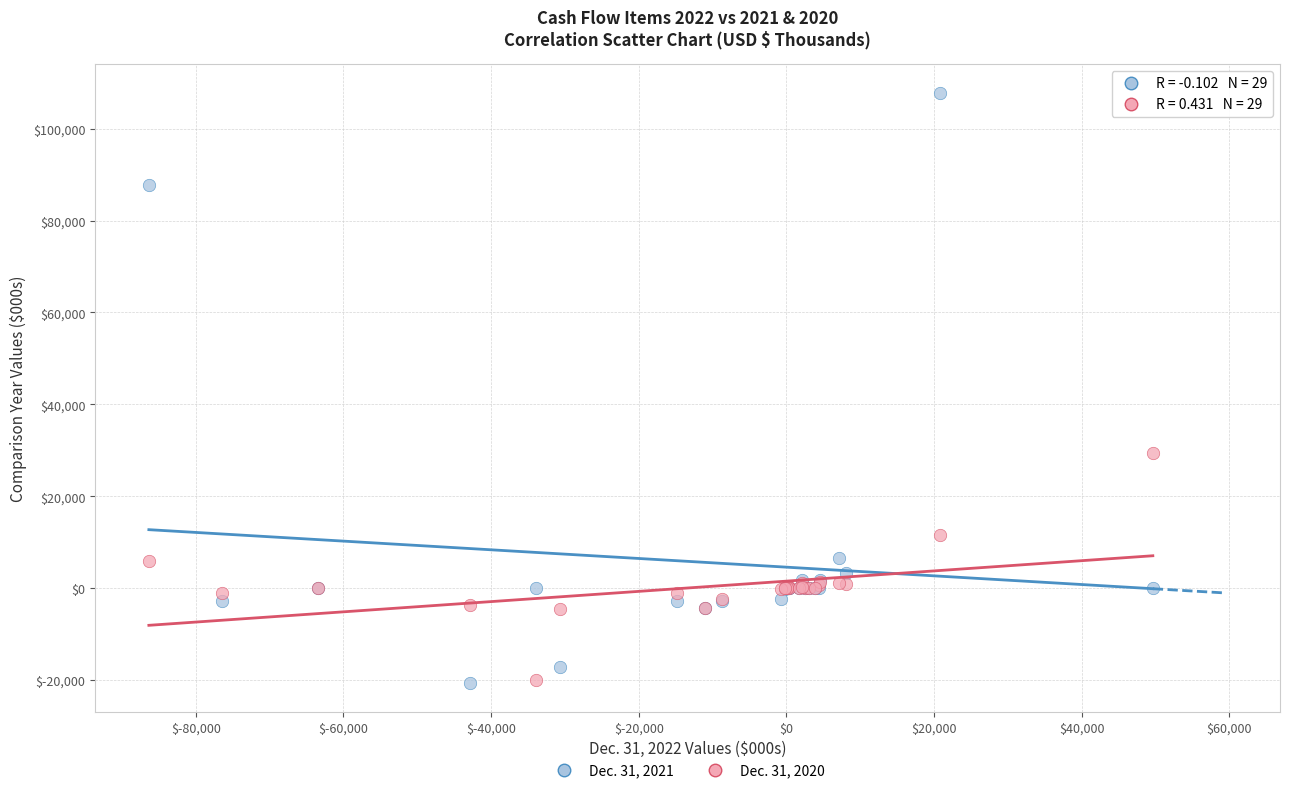

Which series has the widest spread of Y values?

Dec. 31, 2021